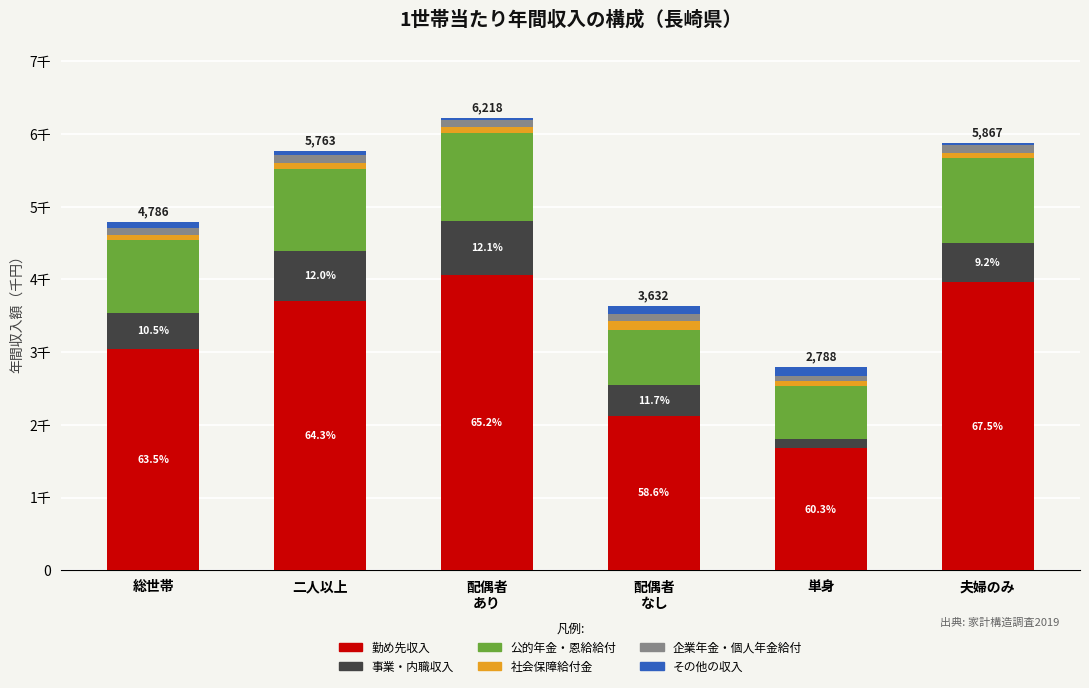

Are the bars horizontal?

No